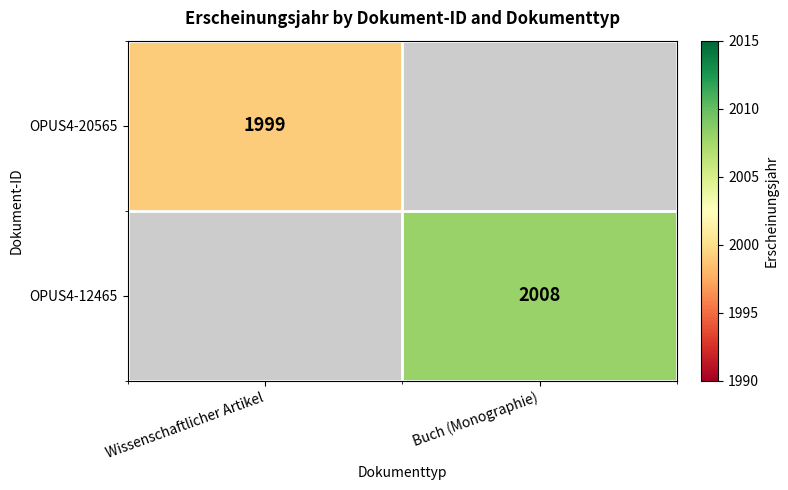

At which category does the chart reach its peak across all series?

Buch (Monographie)